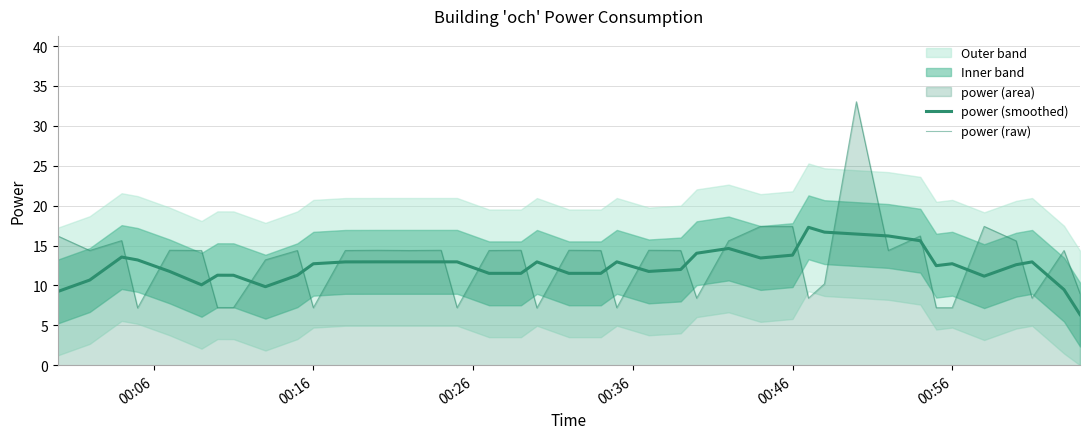

Rank the series by their average value, from lowest to highest.

power (smoothed), power (raw)